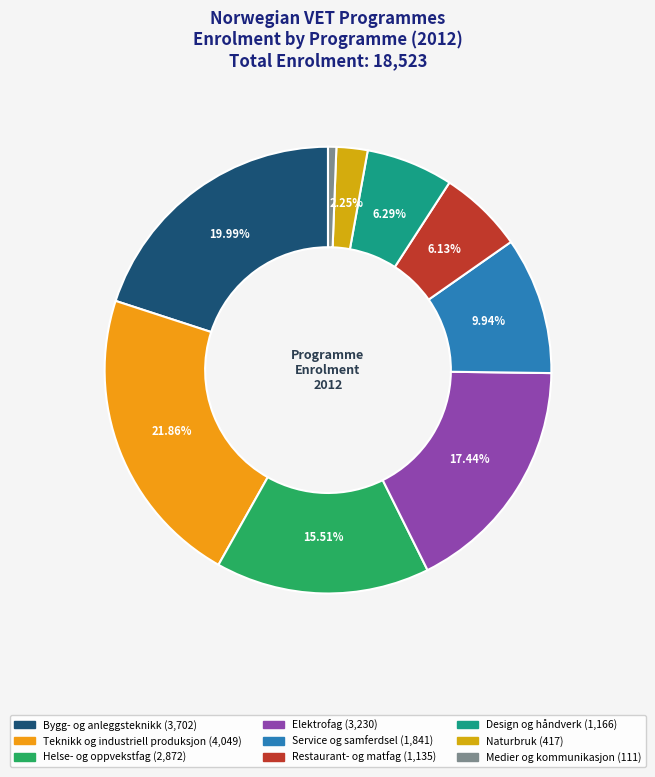

To the nearest percent, what is the difference between the largest and smallest slice percentages?

21%